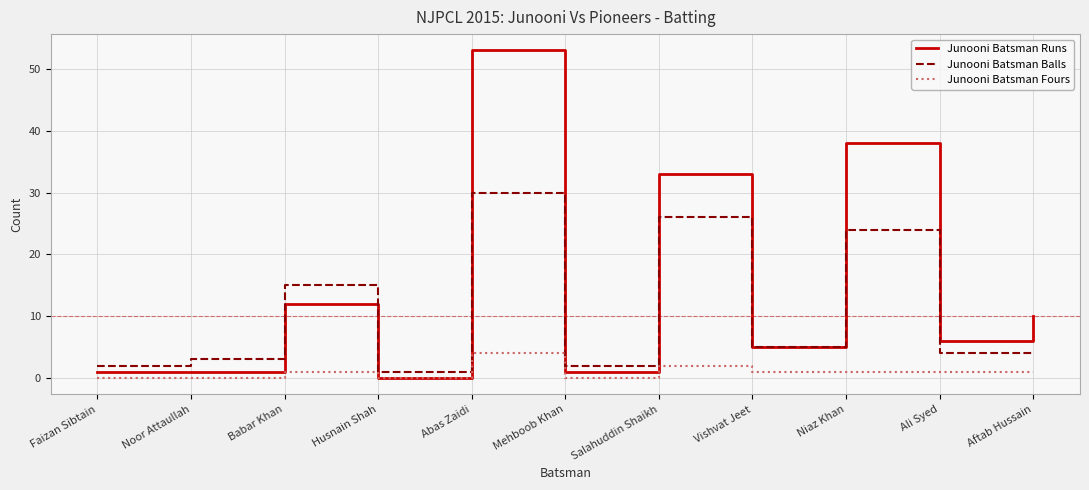

Between Abas Zaidi and Vishvat Jeet, which series saw the biggest shift?

Junooni Batsman Runs